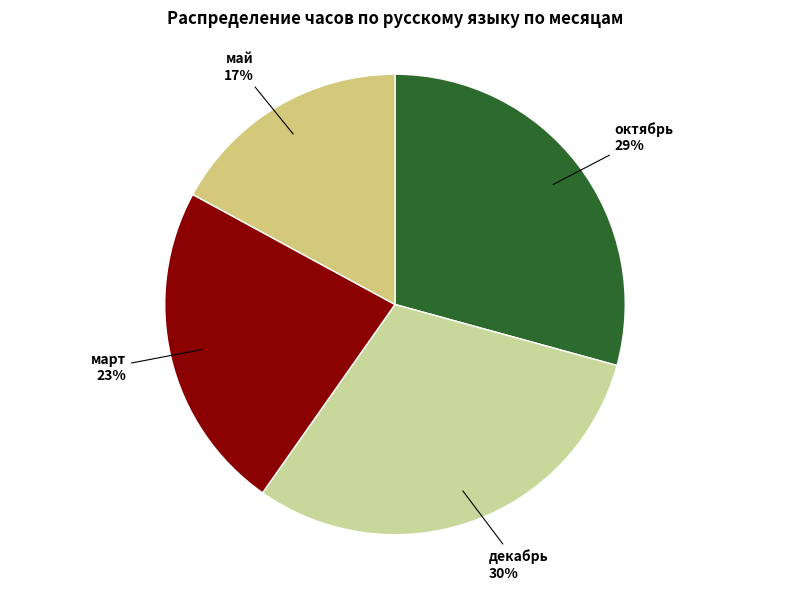

Count the number of slices in the pie.

4